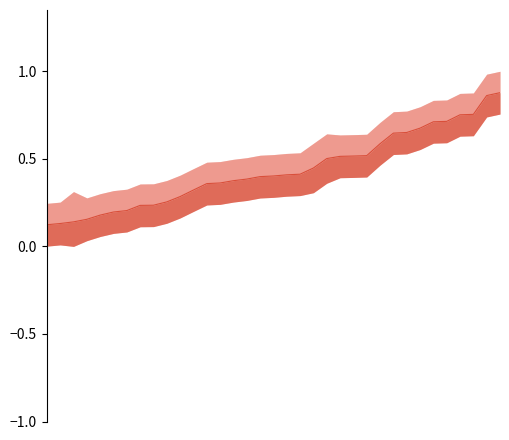

What is the value of the 8th point from the left?

0.2